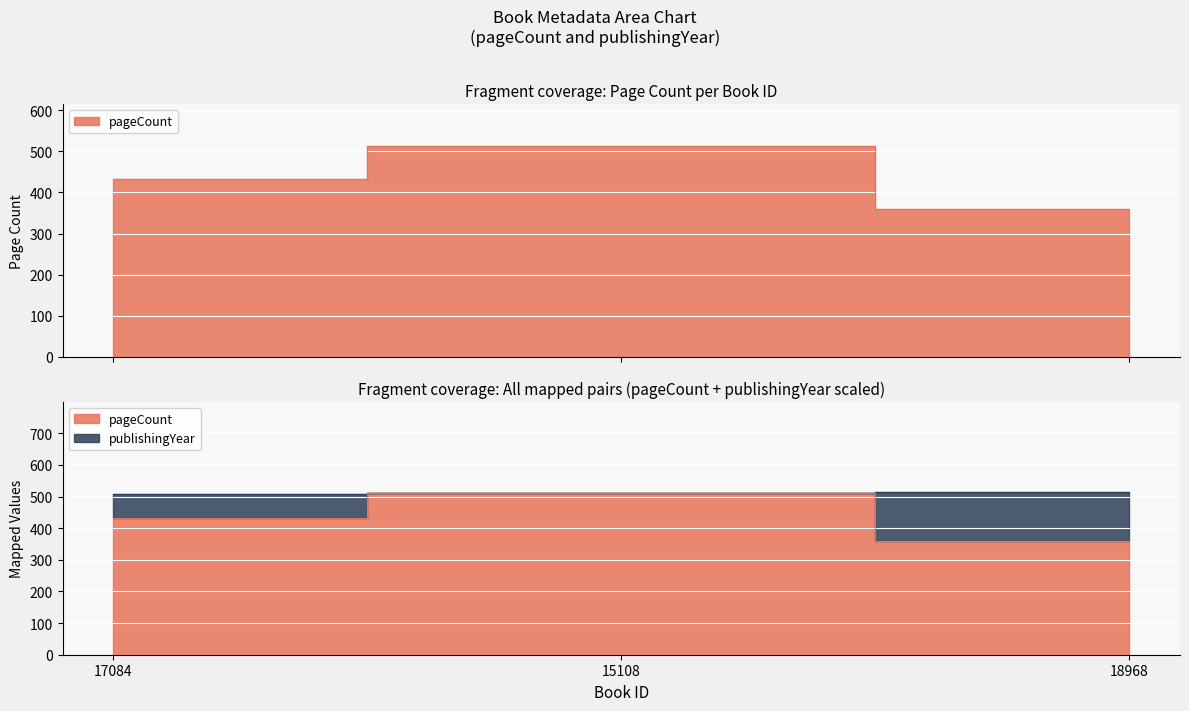

What position from the left is 15108?

2